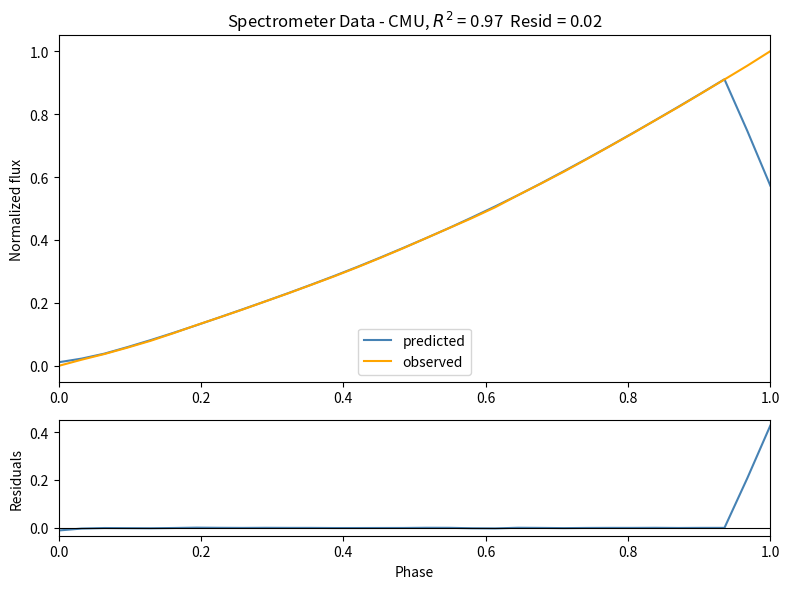

True or false: predicted and residuals intersect in this chart.

False